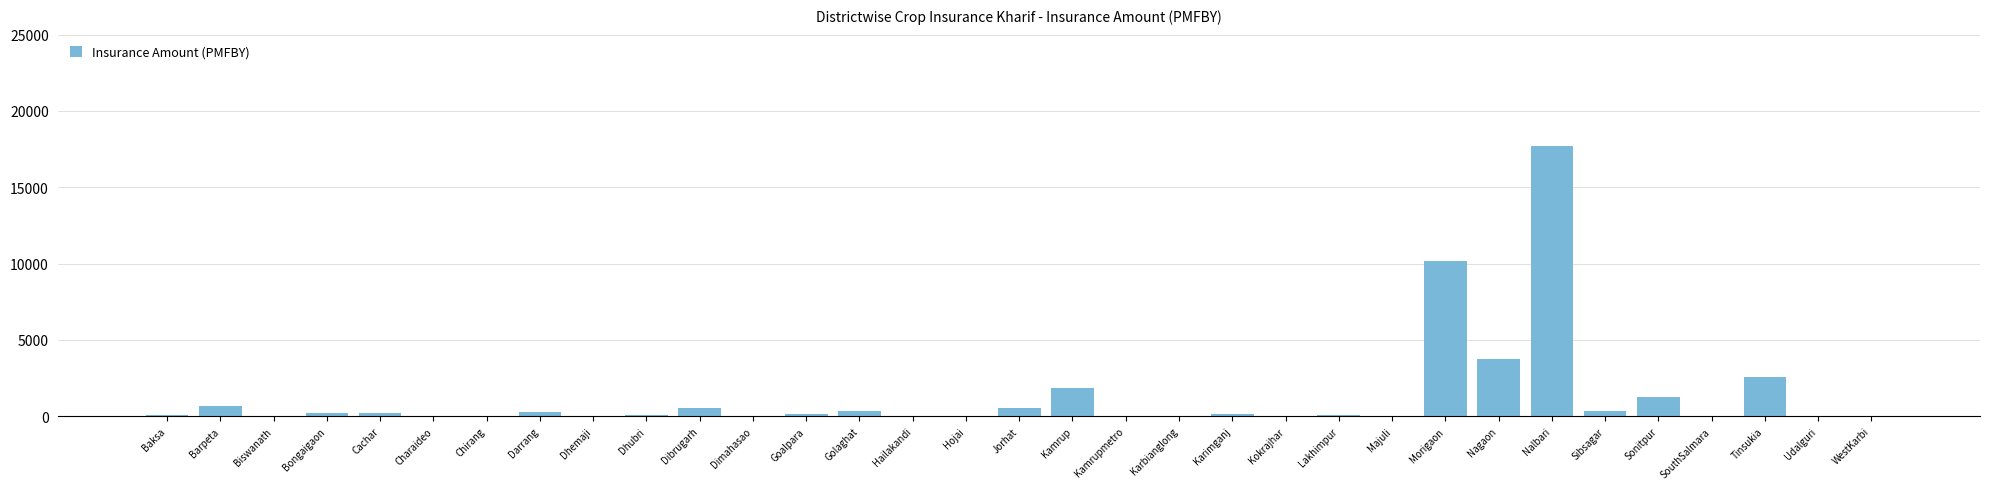

What is the maximum value shown in the chart?

17722.8